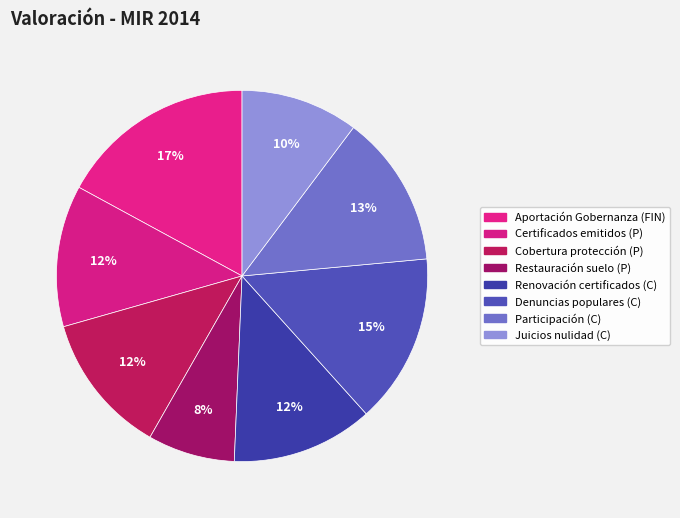

How many segments does this pie chart have?

8